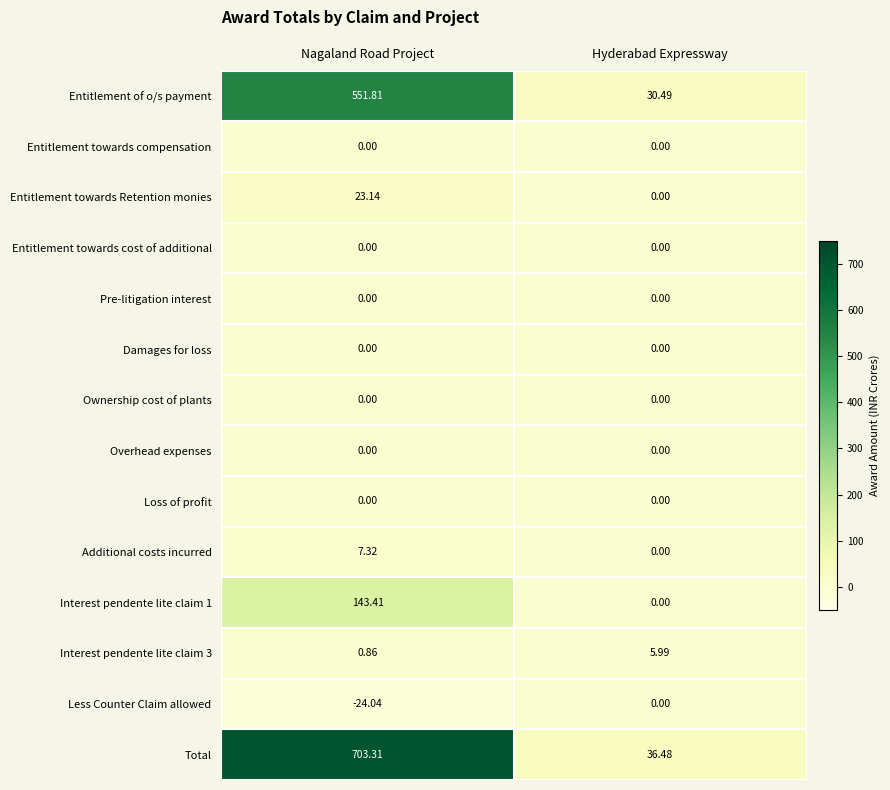

Which series has the largest total across all categories?

Total